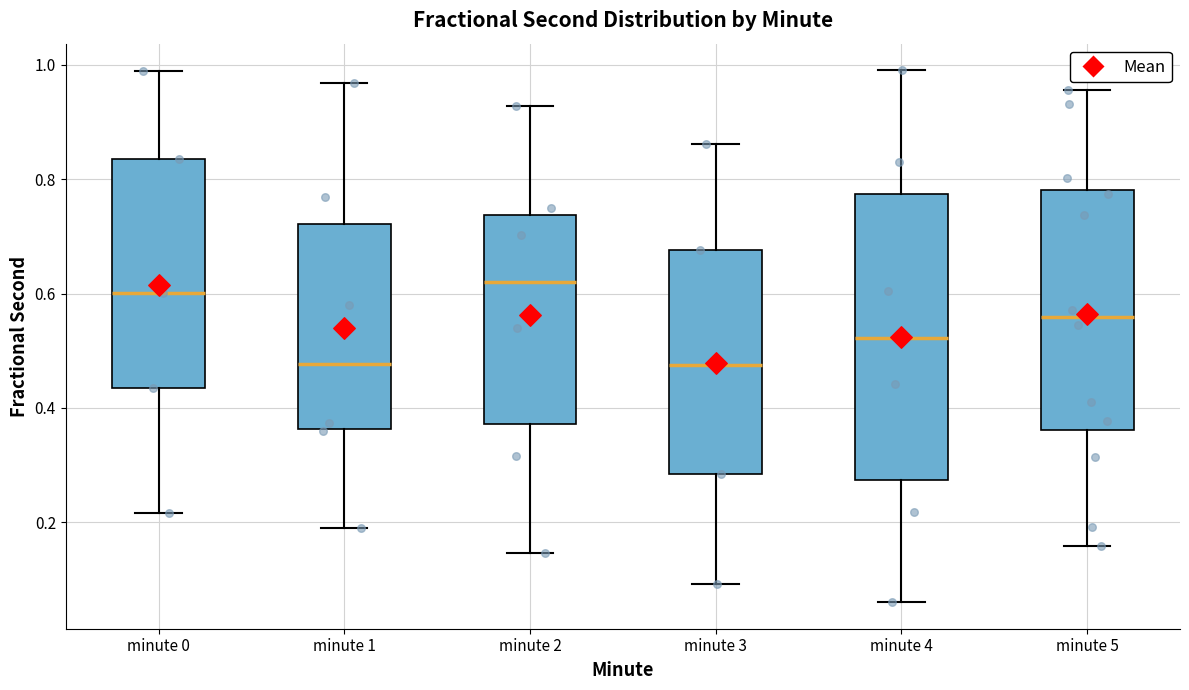

Reading left to right, read every box against the y-axis: the position of its median line, the range the box covers, and the ends of its whiskers. The values are not printed on the chart, so give them approximately, as read against the axis.

minute 0: median 0.60, box 0.44 to 0.84, whiskers 0.22 to 0.98
minute 1: median 0.48, box 0.36 to 0.72, whiskers 0.18 to 0.96
minute 2: median 0.62, box 0.38 to 0.74, whiskers 0.14 to 0.92
minute 3: median 0.48, box 0.28 to 0.68, whiskers 0.10 to 0.86
minute 4: median 0.52, box 0.28 to 0.78, whiskers 0.06 to 1.00
minute 5: median 0.56, box 0.36 to 0.78, whiskers 0.16 to 0.96